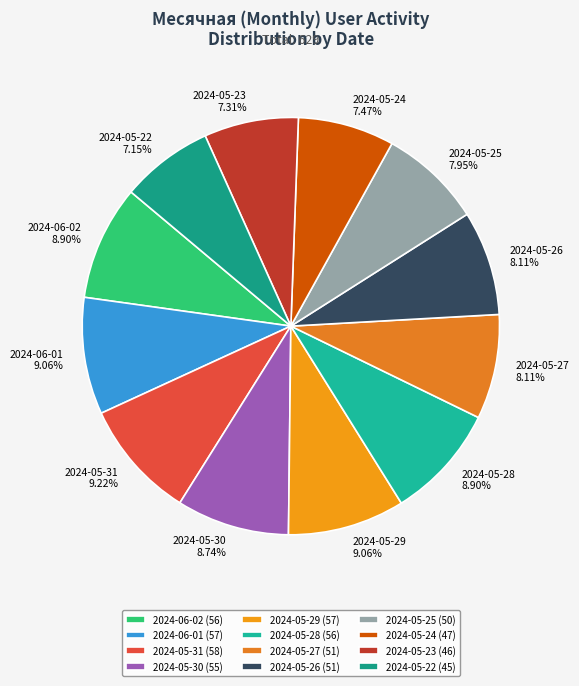

Between 2024-05-22 7.15% and 2024-06-01 9.06%, which is larger?

2024-06-01 9.06%